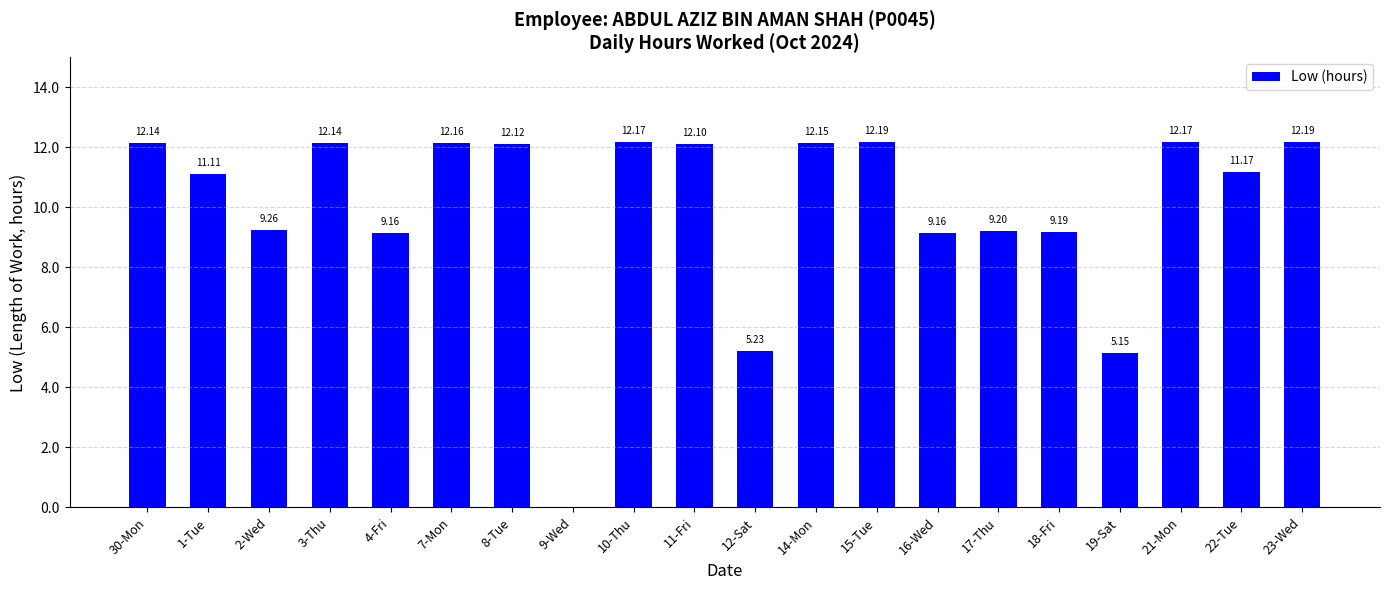

What is the sum of all values?

200.2